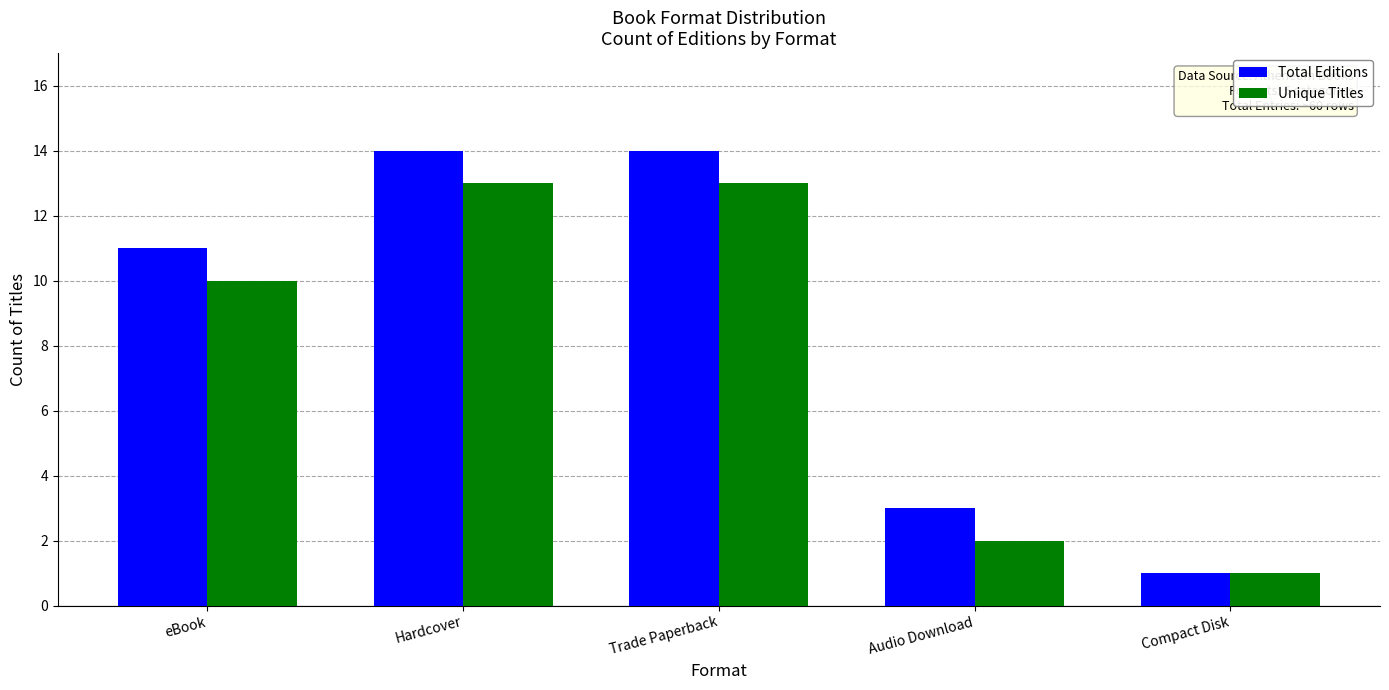

At which label is Unique Titles closest to 7?

eBook